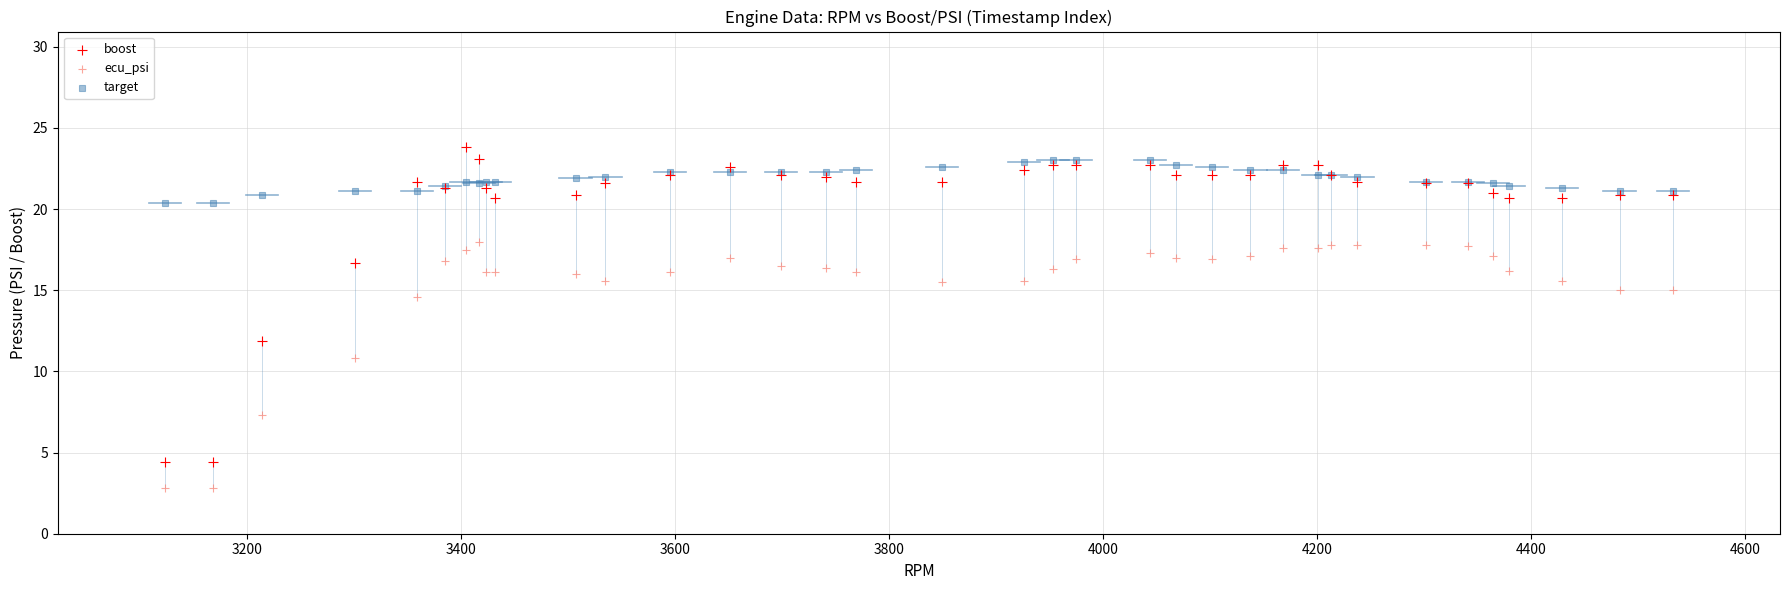

Across all series, what Y value is closest to 13?

11.9